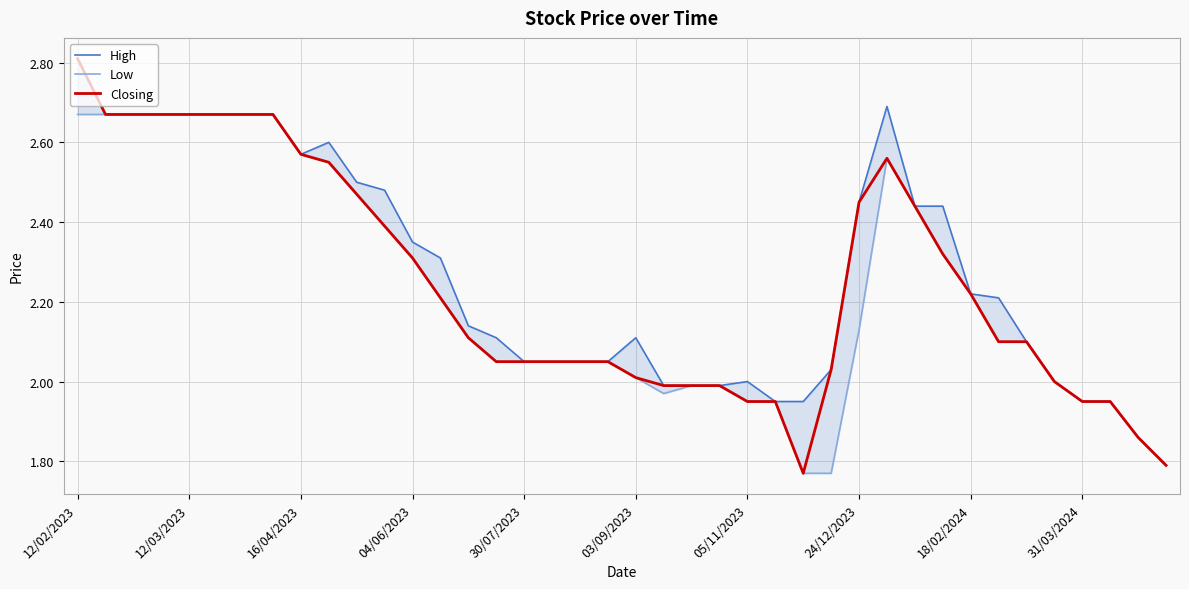

Reading left to right, what are all the values shown in this chart?

High: 2.8	2.7	2.7	2.7	2.7	2.7	2.7	2.7	2.6	2.6	2.5	2.5	2.4	2.3	2.1	2.1	2.0	2.0	2.0	2.0	2.1	2.0	2.0	2.0	2.0	1.9	1.9	2.0	2.5	2.7	2.4	2.4	2.2	2.2	2.1	2.0	1.9	1.9	1.9	1.8
Low: 2.7	2.7	2.7	2.7	2.7	2.7	2.7	2.7	2.6	2.5	2.5	2.4	2.3	2.2	2.1	2.0	2.0	2.0	2.0	2.0	2.0	2.0	2.0	2.0	1.9	1.9	1.8	1.8	2.1	2.6	2.4	2.3	2.2	2.1	2.1	2.0	1.9	1.9	1.9	1.8
Closing: 2.8	2.7	2.7	2.7	2.7	2.7	2.7	2.7	2.6	2.5	2.5	2.4	2.3	2.2	2.1	2.0	2.0	2.0	2.0	2.0	2.0	2.0	2.0	2.0	1.9	1.9	1.8	2.0	2.5	2.6	2.4	2.3	2.2	2.1	2.1	2.0	1.9	1.9	1.9	1.8